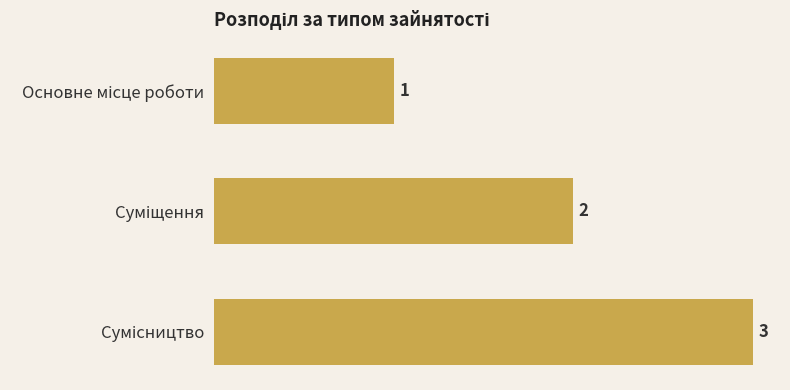

What is the sum of all values?

6